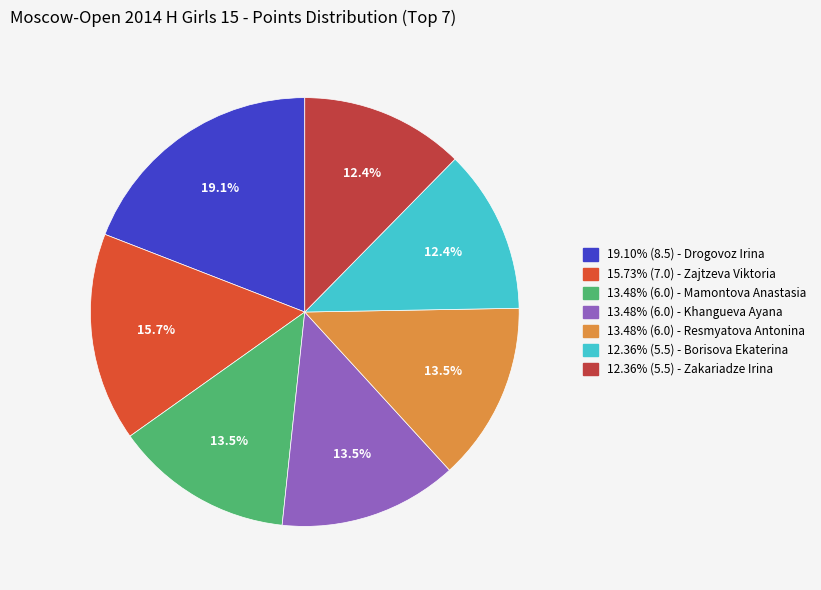

How many slices are in this pie chart?

7